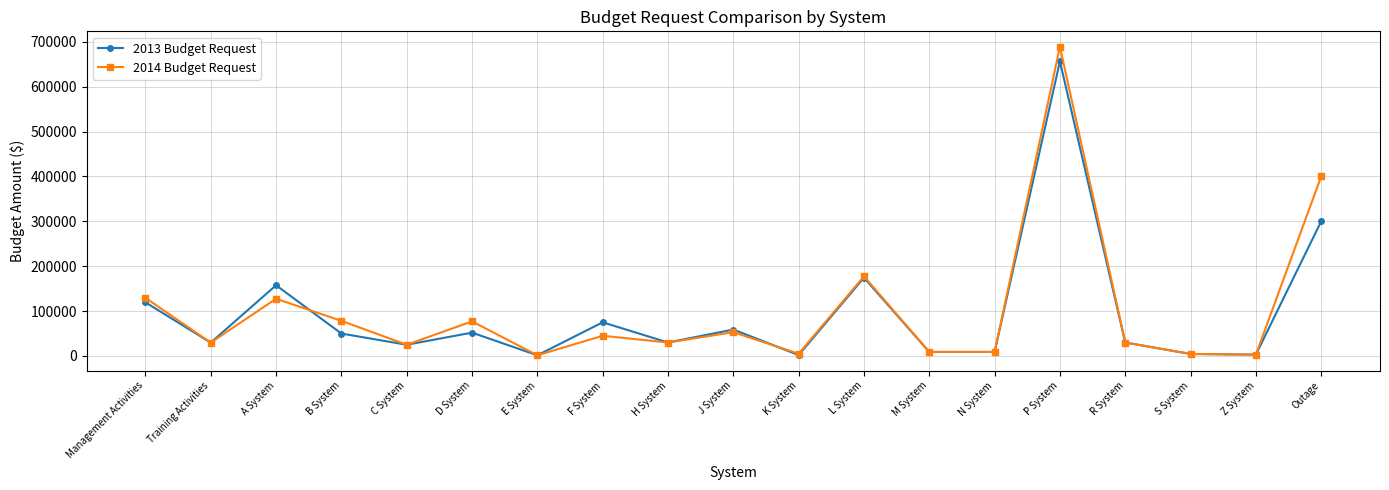

List the series in order of their peak value, lowest first.

2013 Budget Request, 2014 Budget Request